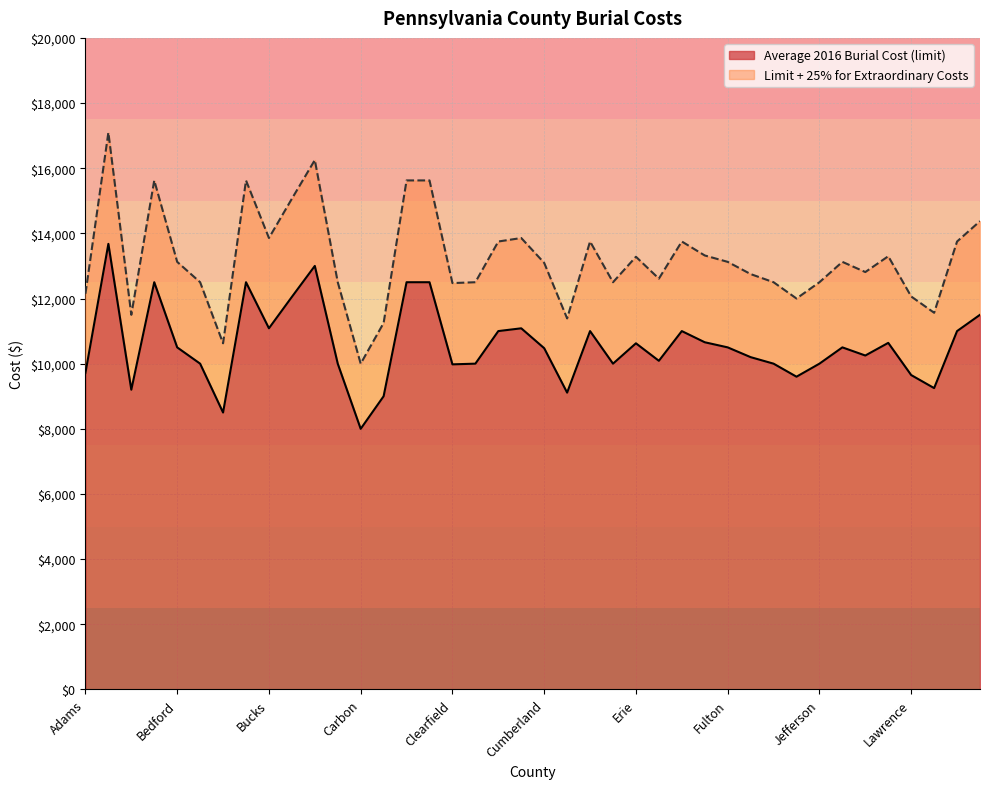

Reading left to right, extract all data points from this chart.

Average 2016 Burial Cost (limit): Adams=9717.0	Allegheny=13677.0	Armstrong=9200.0	Beaver=12500.0	Bedford=10500.0	Berks=10000.0	Blair=8500.0	Bradford=12500.0	Bucks=11086.0	Butler=12050.0	Cambria=13000.0	Cameron=10000.0	Carbon=8000.0	Centre=9000.0	Chester=12500.0	Clarion=12500.0	Clearfield=9979.0	Clinton=10000.0	Columbia=11000.0	Crawford=11085.2	Cumberland=10475.0	Dauphin=9111.0	Delaware=11000.0	Elk=10000.0	Erie=10625.0	Fayette=10087.9	Forest=11000.0	Franklin=10657.0	Fulton=10500.0	Greene=10200.0	Huntingdon=10000.0	Indiana=9600.0	Jefferson=10000.0	Juniata=10500.0	Lackawanna=10250.0	Lancaster=10638.0	Lawrence=9650.0	Lebanon=9250.0	Lehigh=11000.0	Luzerne=11500.0
Limit + 25% for Extraordinary Costs: Adams=12146.2	Allegheny=17096.0	Armstrong=11500.0	Beaver=15625.0	Bedford=13125.0	Berks=12500.0	Blair=10625.0	Bradford=15625.0	Bucks=13857.5	Butler=15062.5	Cambria=16250.0	Cameron=12500.0	Carbon=10000.0	Centre=11250.0	Chester=15625.0	Clarion=15625.0	Clearfield=12473.8	Clinton=12500.0	Columbia=13750.0	Crawford=13856.5	Cumberland=13093.8	Dauphin=11388.8	Delaware=13750.0	Elk=12500.0	Erie=13281.2	Fayette=12609.8	Forest=13750.0	Franklin=13321.2	Fulton=13125.0	Greene=12750.0	Huntingdon=12500.0	Indiana=12000.0	Jefferson=12500.0	Juniata=13125.0	Lackawanna=12812.5	Lancaster=13297.5	Lawrence=12062.5	Lebanon=11562.5	Lehigh=13750.0	Luzerne=14375.0